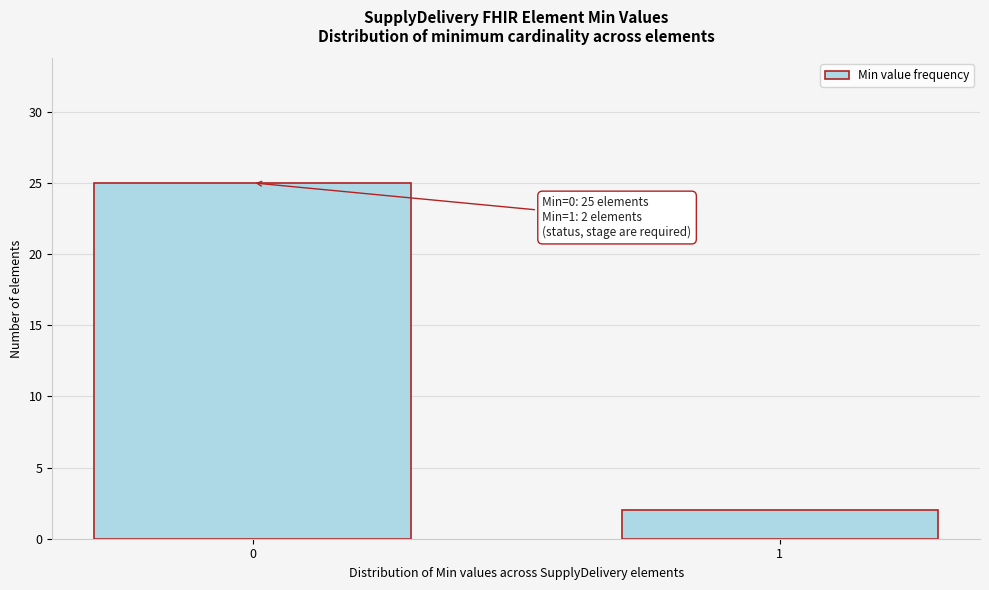

Reading right to left, what are all the values shown in this chart?

2	25